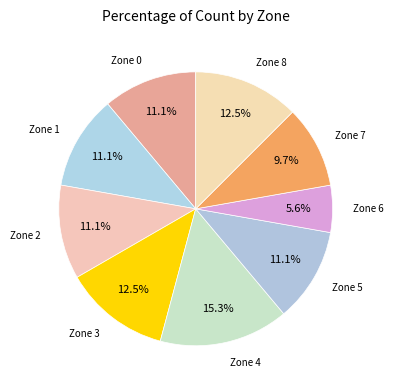

How many segments does this pie chart have?

9